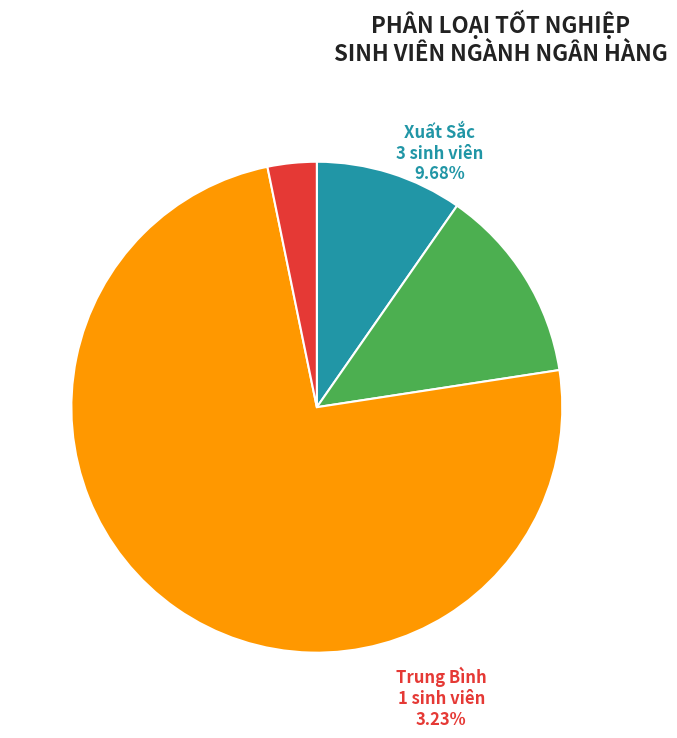

Is there any slice that represents more than half of the pie?

Yes